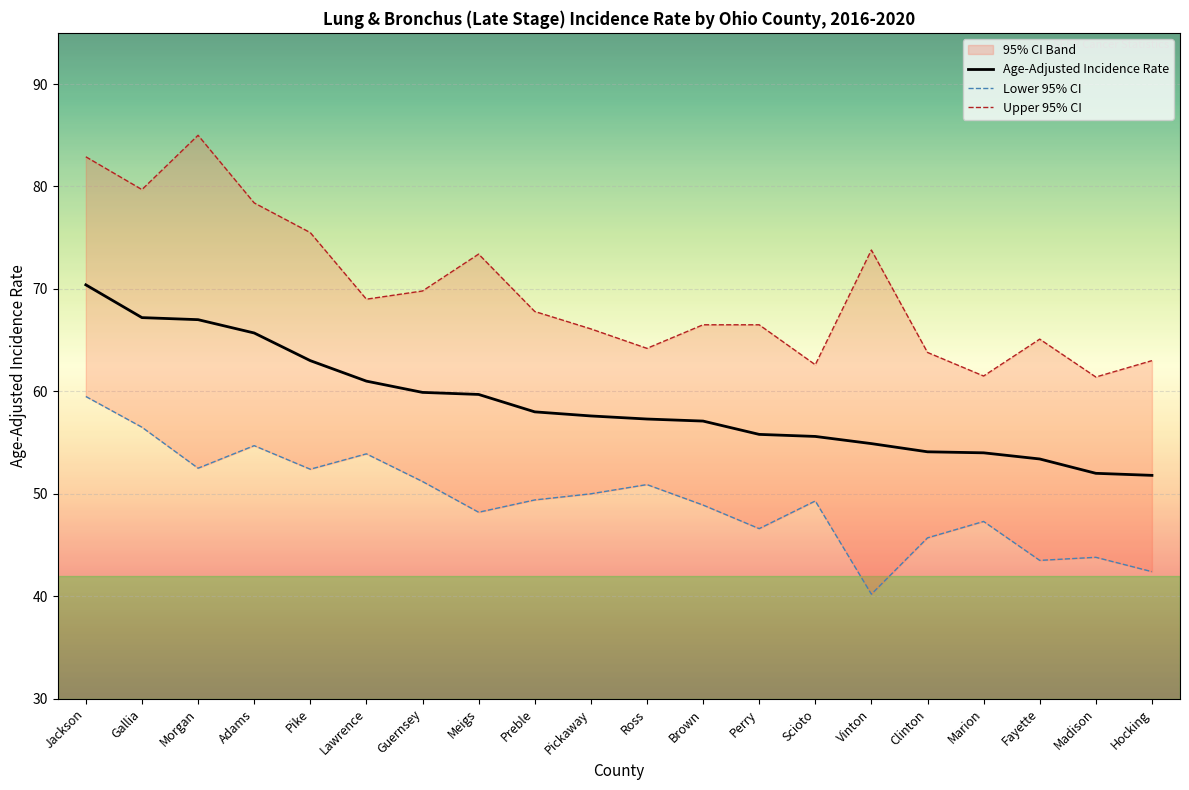

At how many categories does at least one series exceed 55?

20